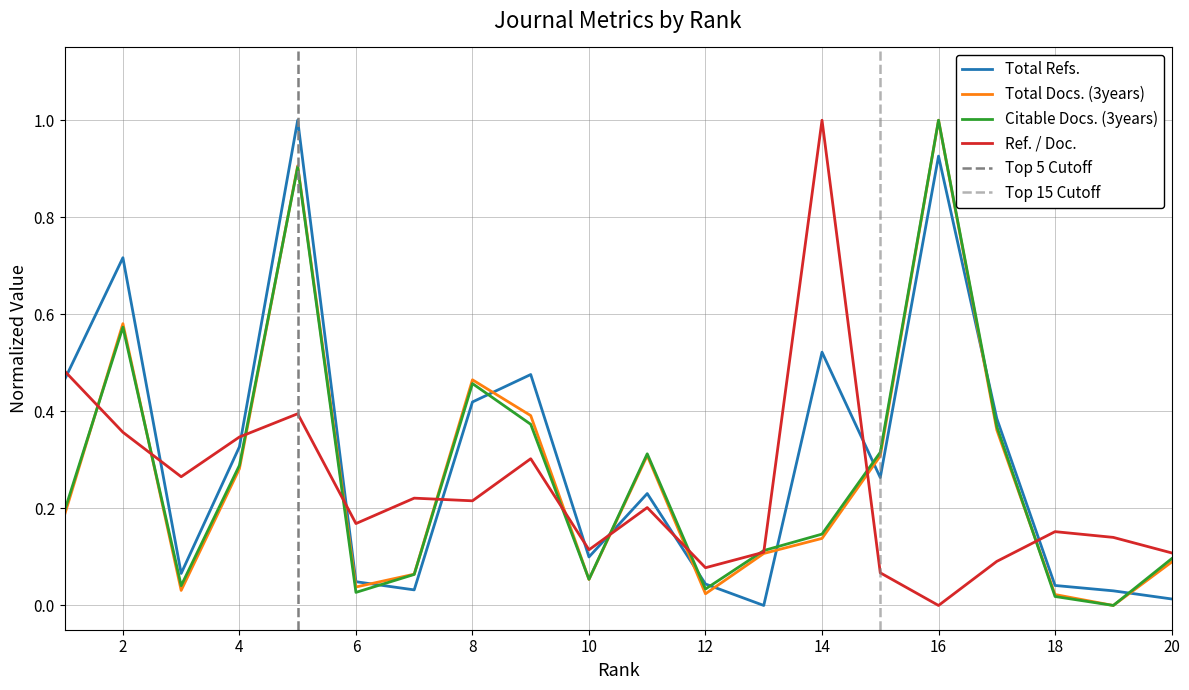

Reading left to right, extract all data points from this chart.

Total Refs.: 1=0.5	2=0.7	3=0.1	4=0.3	5=1.0	6=0.0	7=0.0	8=0.4	9=0.5	10=0.1	11=0.2	12=0.0	13=0.0	14=0.5	15=0.3	16=0.9	17=0.4	18=0.0	19=0.0	20=0.0
Total Docs. (3years): 1=0.2	2=0.6	3=0.0	4=0.3	5=0.9	6=0.0	7=0.1	8=0.5	9=0.4	10=0.1	11=0.3	12=0.0	13=0.1	14=0.1	15=0.3	16=1.0	17=0.4	18=0.0	19=0.0	20=0.1
Citable Docs. (3years): 1=0.2	2=0.6	3=0.0	4=0.3	5=0.9	6=0.0	7=0.1	8=0.5	9=0.4	10=0.1	11=0.3	12=0.0	13=0.1	14=0.1	15=0.3	16=1.0	17=0.4	18=0.0	19=0.0	20=0.1
Ref. / Doc.: 1=0.5	2=0.4	3=0.3	4=0.3	5=0.4	6=0.2	7=0.2	8=0.2	9=0.3	10=0.1	11=0.2	12=0.1	13=0.1	14=1.0	15=0.1	16=0.0	17=0.1	18=0.2	19=0.1	20=0.1